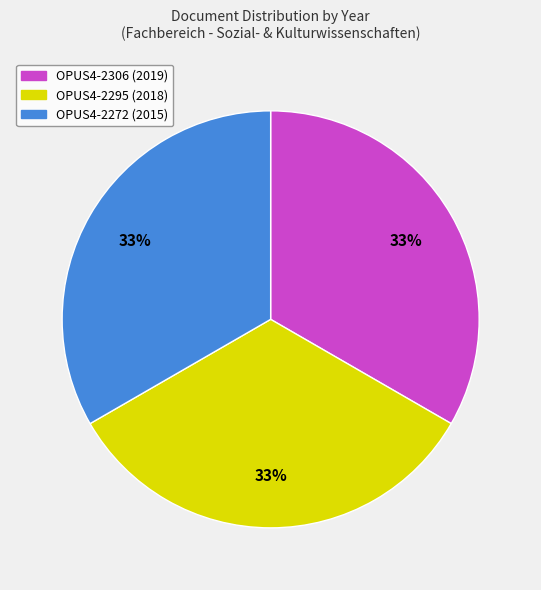

Approximately how many times larger is the value at OPUS4-2306 (2019) compared to OPUS4-2295 (2018)?

1.0